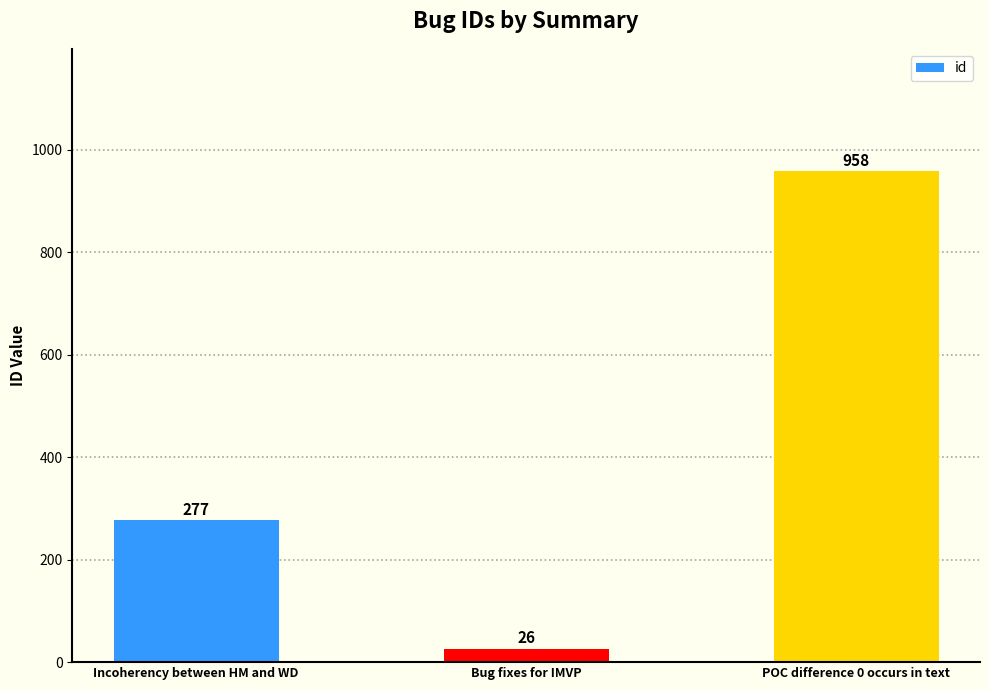

Which category has the highest value across all series?

POC difference 0 occurs in text